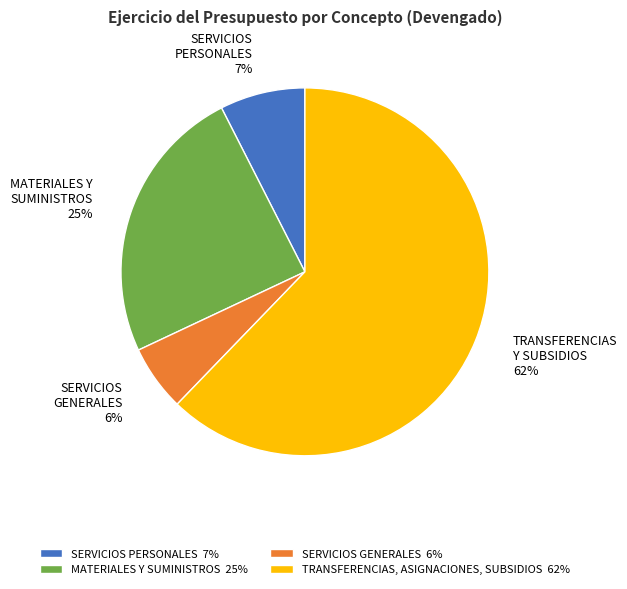

Which category has the biggest portion of the pie?

TRANSFERENCIAS, ASIGNACIONES, SUBSIDIOS